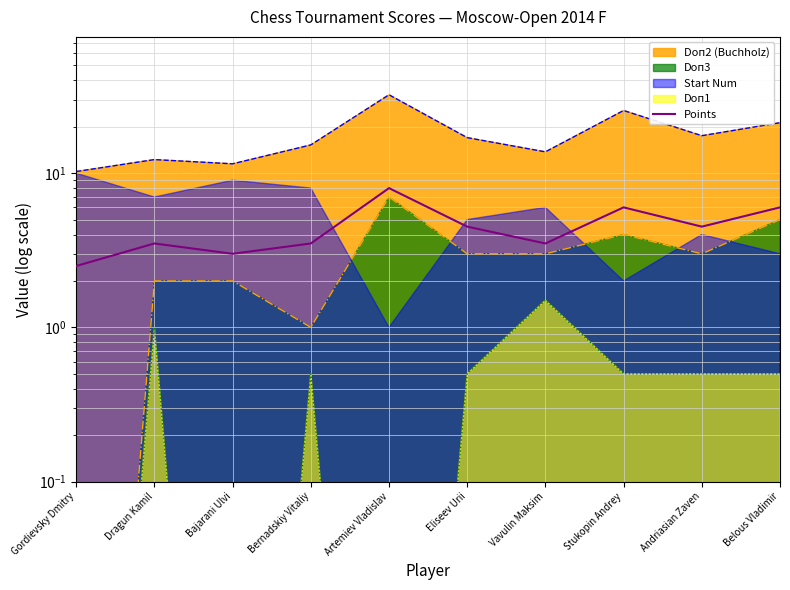

How many interior local valleys (lower than both neighbors) does the data have?

3